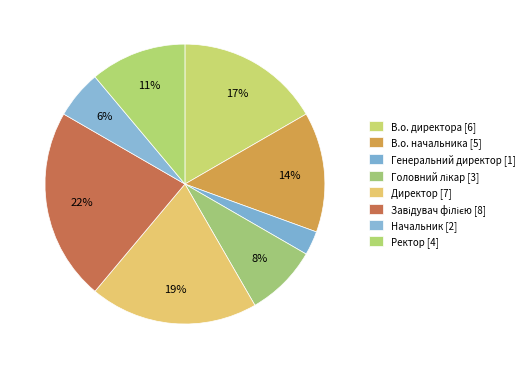

How much of the chart is everything except Начальник?

94.4%